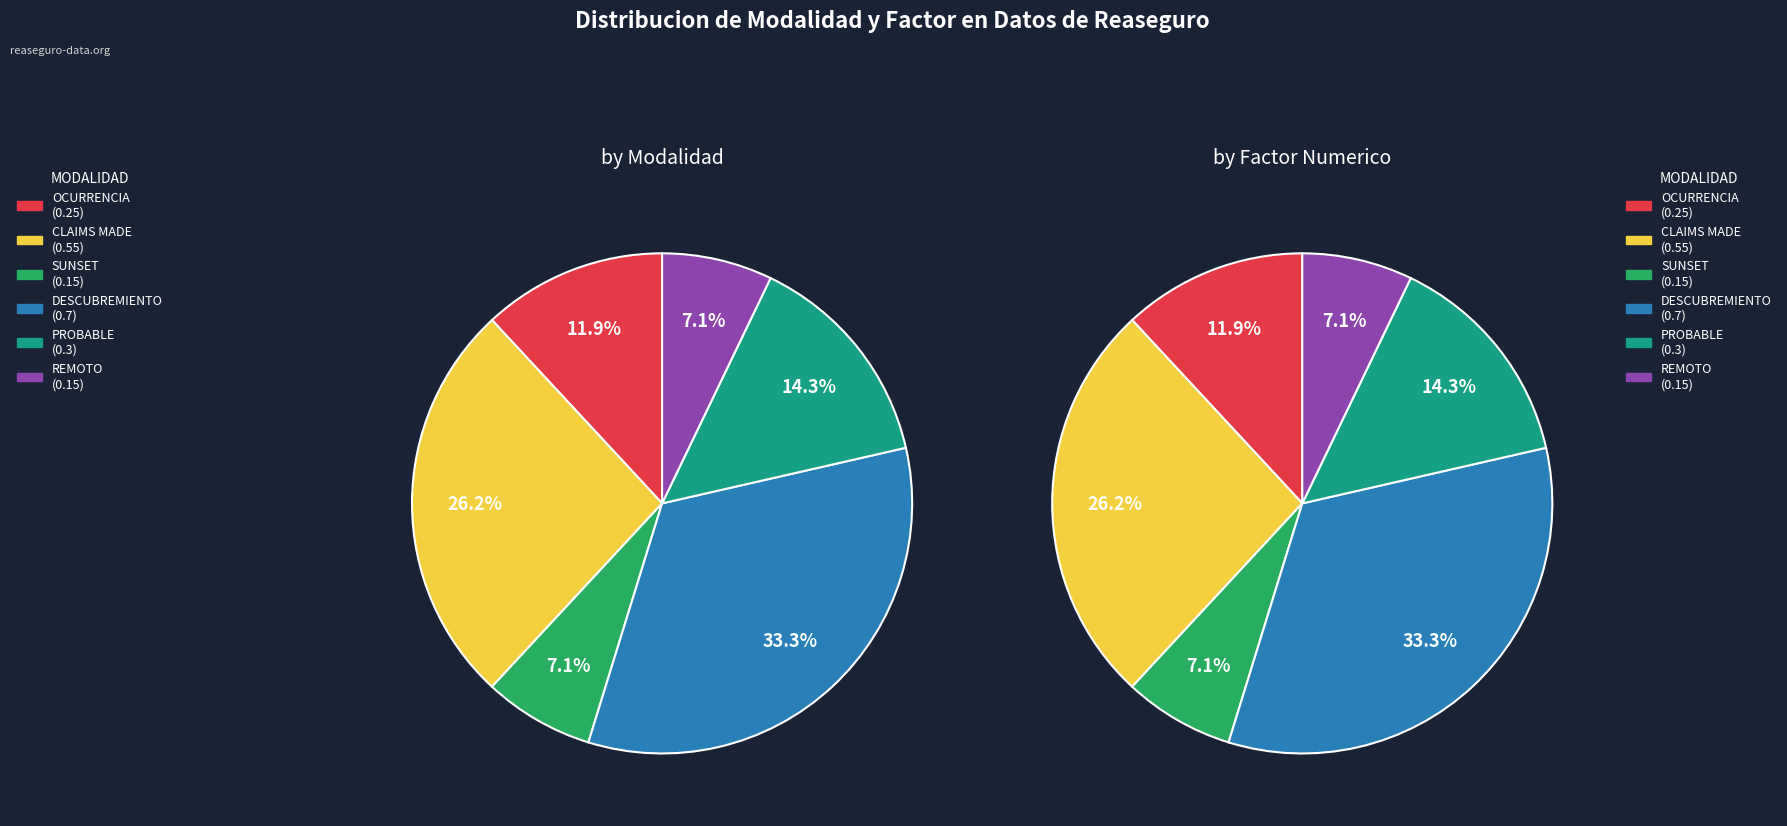

The REMOTO slice represents 7% of the pie. True or false?

True